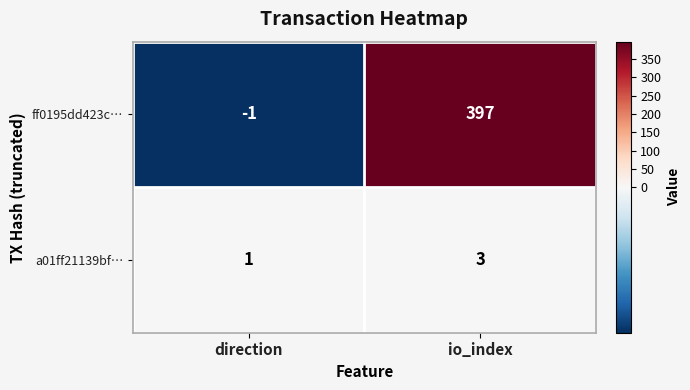

The a01ff21139bf… series shows 1 at direction. True or false?

True